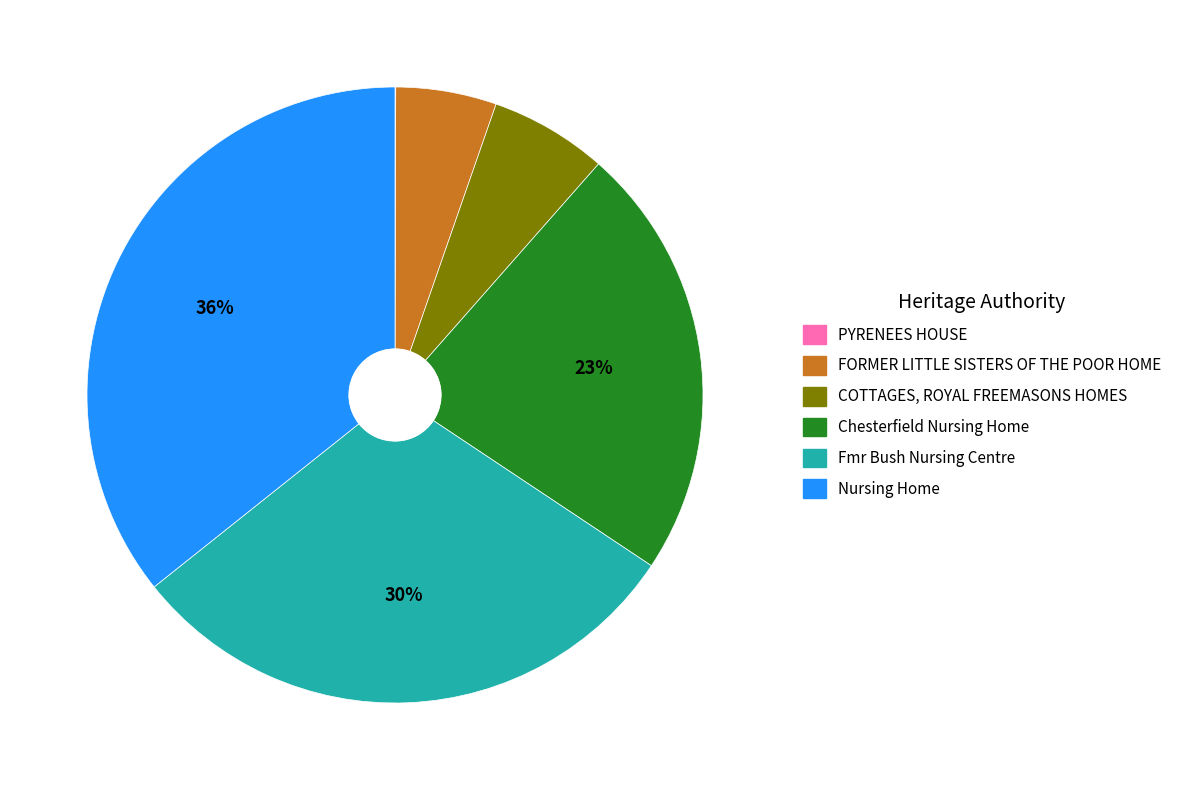

Do Fmr Bush Nursing Centre and COTTAGES, ROYAL FREEMASONS HOMES together represent more than half of the pie?

No